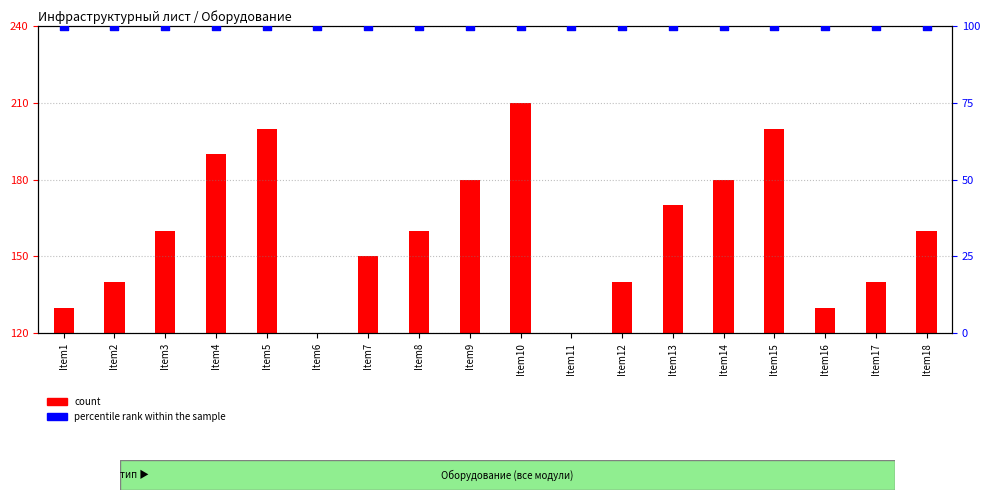

At how many categories does at least one series exceed 65?

18